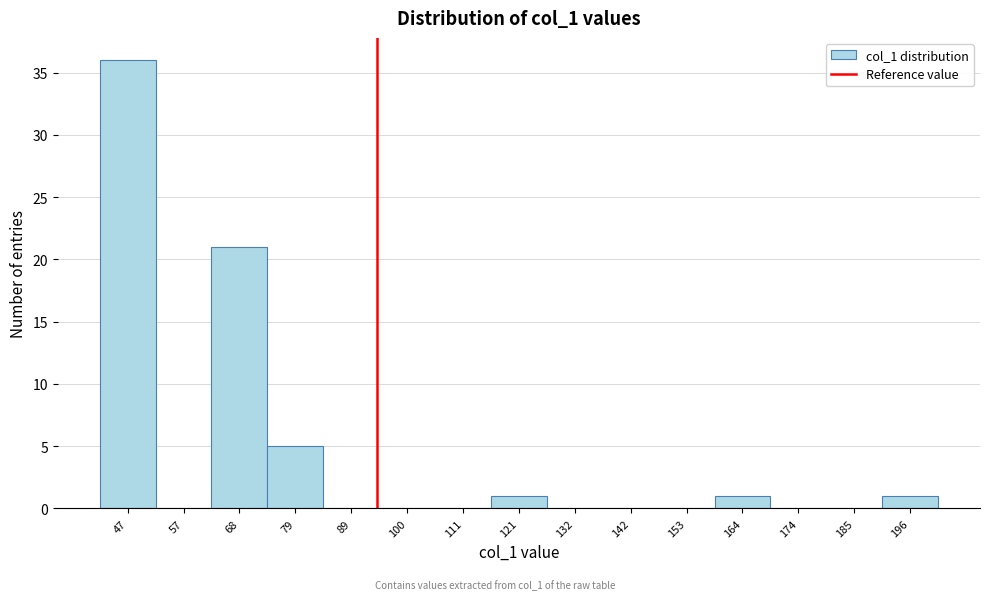

Reading left to right, extract all data points from this chart.

47=36	57=0	68=21	79=5	89=0	100=0	111=0	121=1	132=0	142=0	153=0	164=1	174=0	185=0	196=1